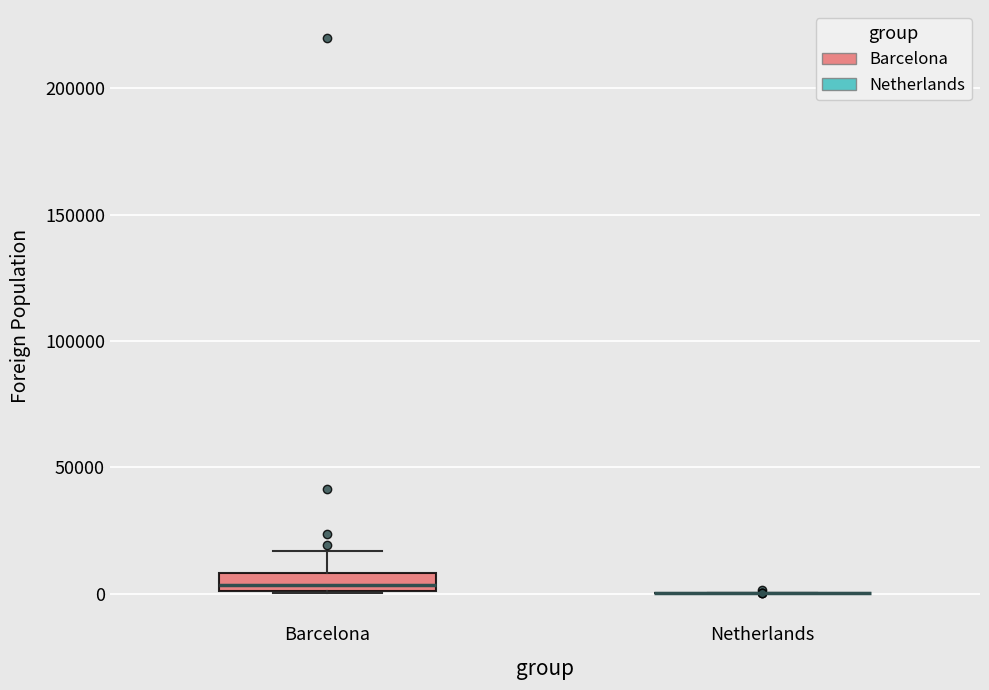

Which box is the tallest, from its lower edge to its upper edge?

Barcelona